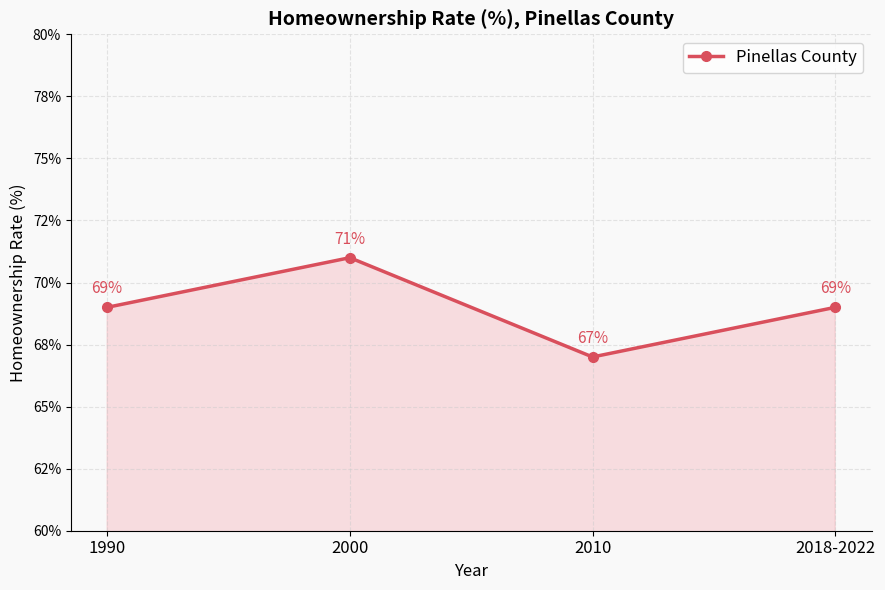

What is the minimum value shown in the chart?

67